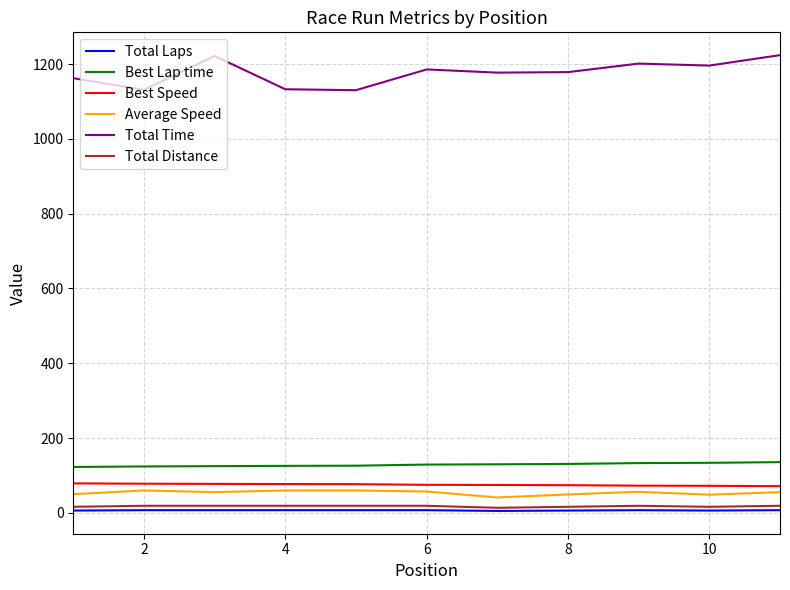

True or false: Average Speed and Total Laps intersect in this chart.

False